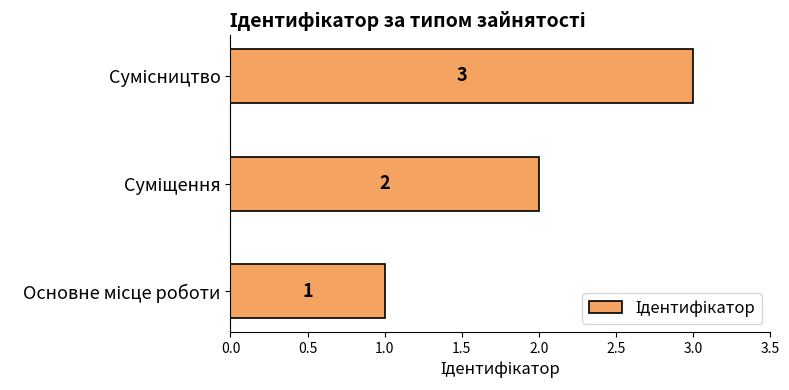

How many values are below 2?

1